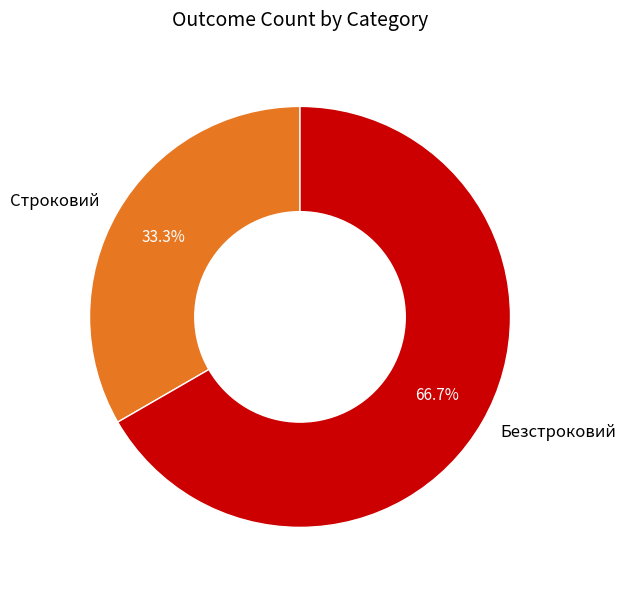

The Безстроковий slice represents 67% of the pie. True or false?

True